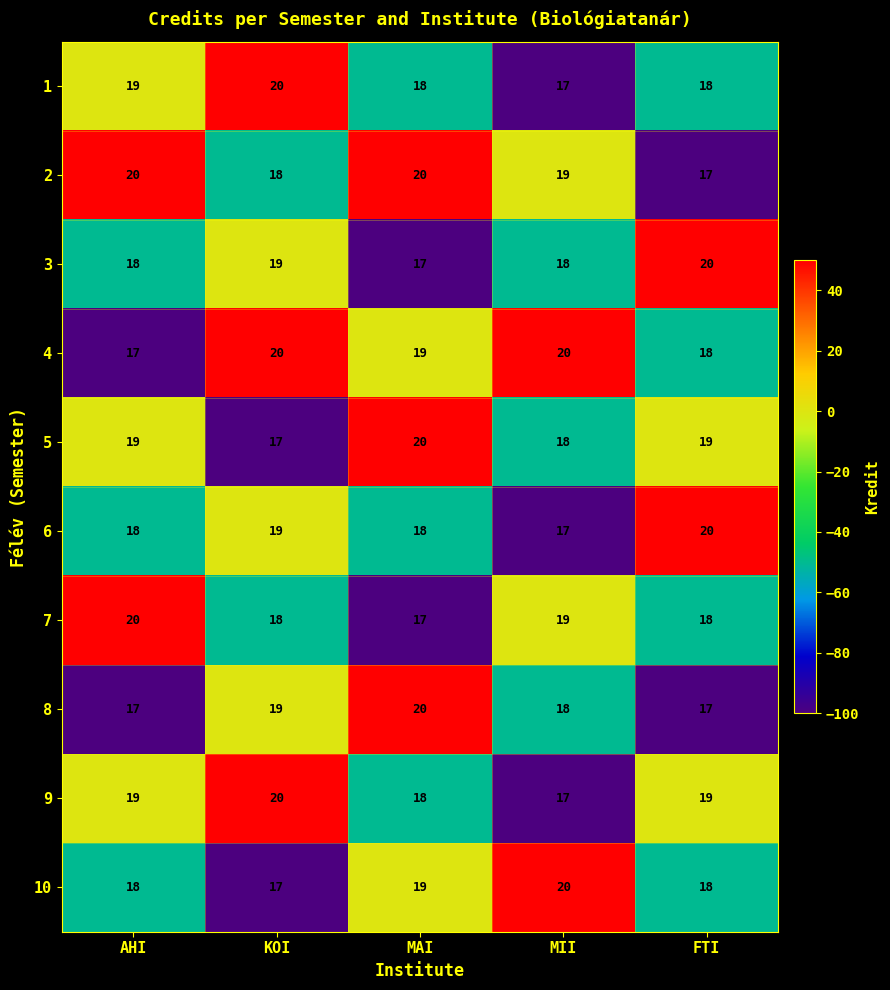

Which category has the highest value in the 3 series?

FTI